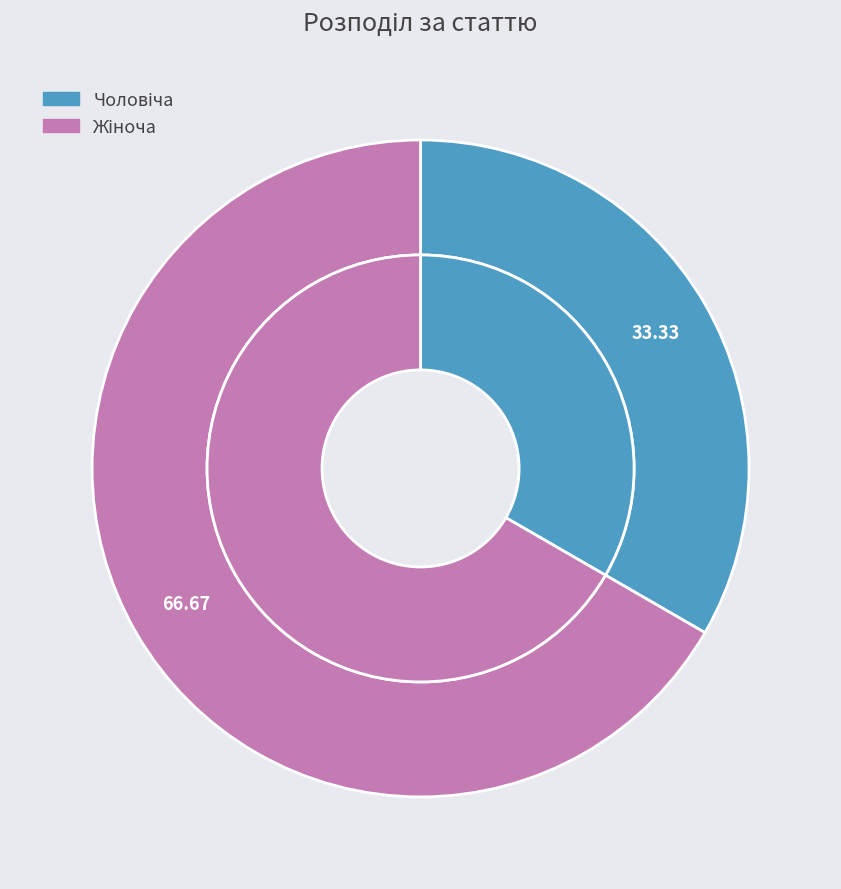

Does Чоловіча account for over 50% of the chart?

No